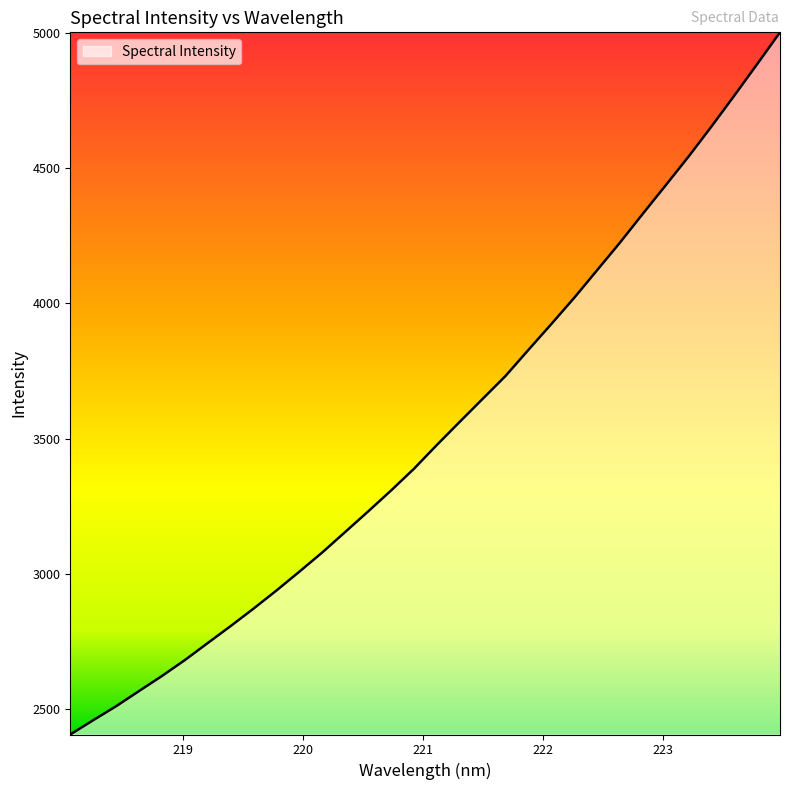

True or false: there are more than 2 points higher than both neighbors.

False